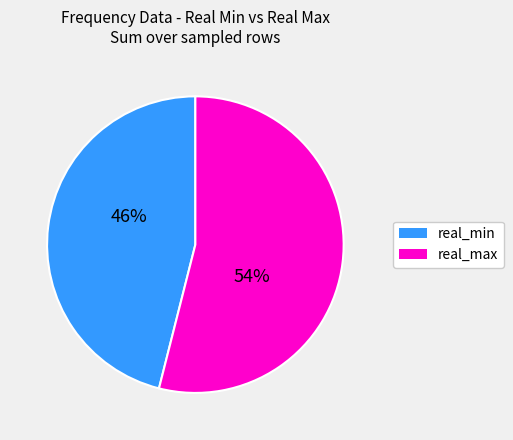

How many slices are in this pie chart?

2